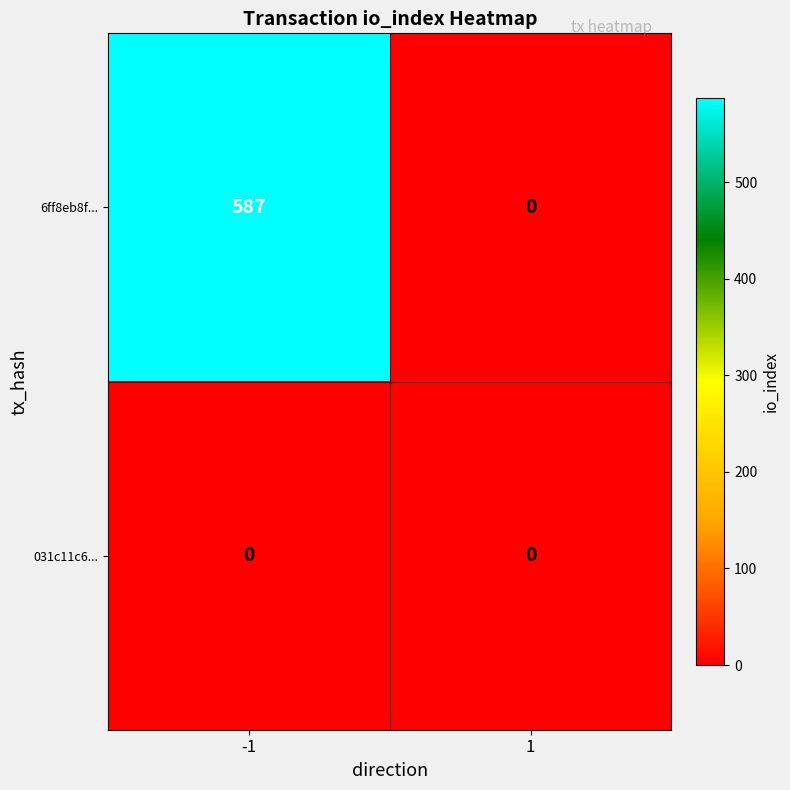

Reading right to left, transcribe all the data shown in this chart.

6ff8eb8f...: 1=0	-1=587
031c11c6...: 1=0	-1=0